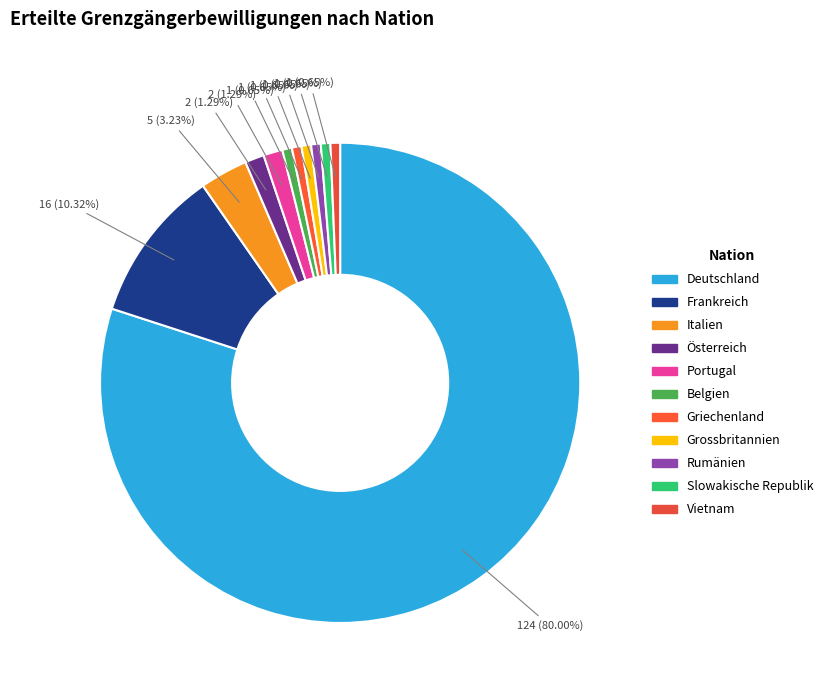

To the nearest percent, what portion does Slowakische Republik represent?

1%